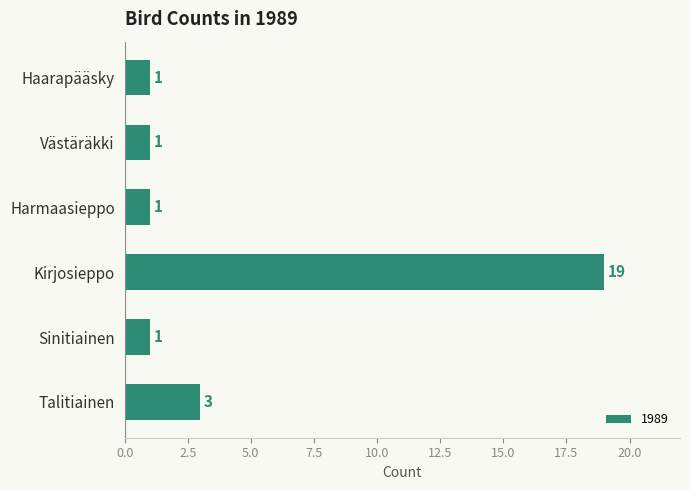

Which has a higher value, Kirjosieppo or Västäräkki?

Kirjosieppo